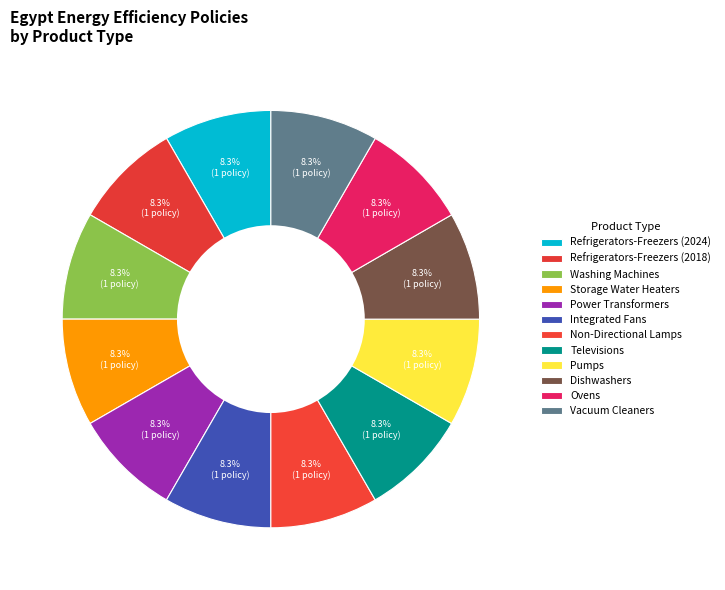

Is there a majority slice in this chart?

No